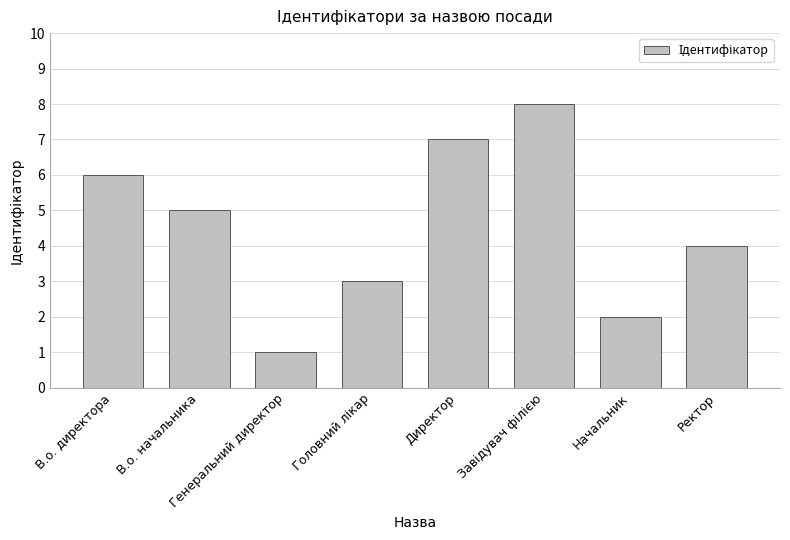

What is the difference between the maximum and second lowest values?

6